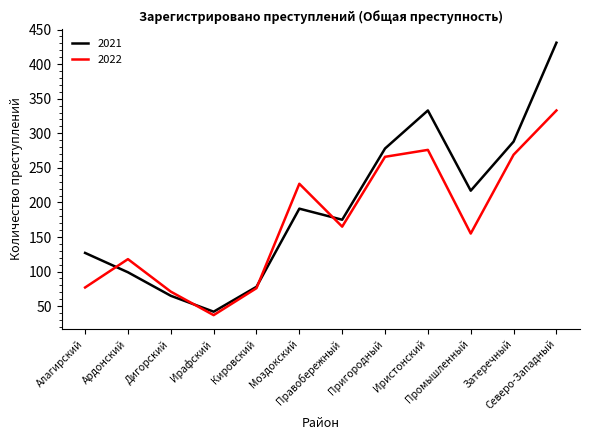

At which category does 2022 reach its first local peak?

Ардонский